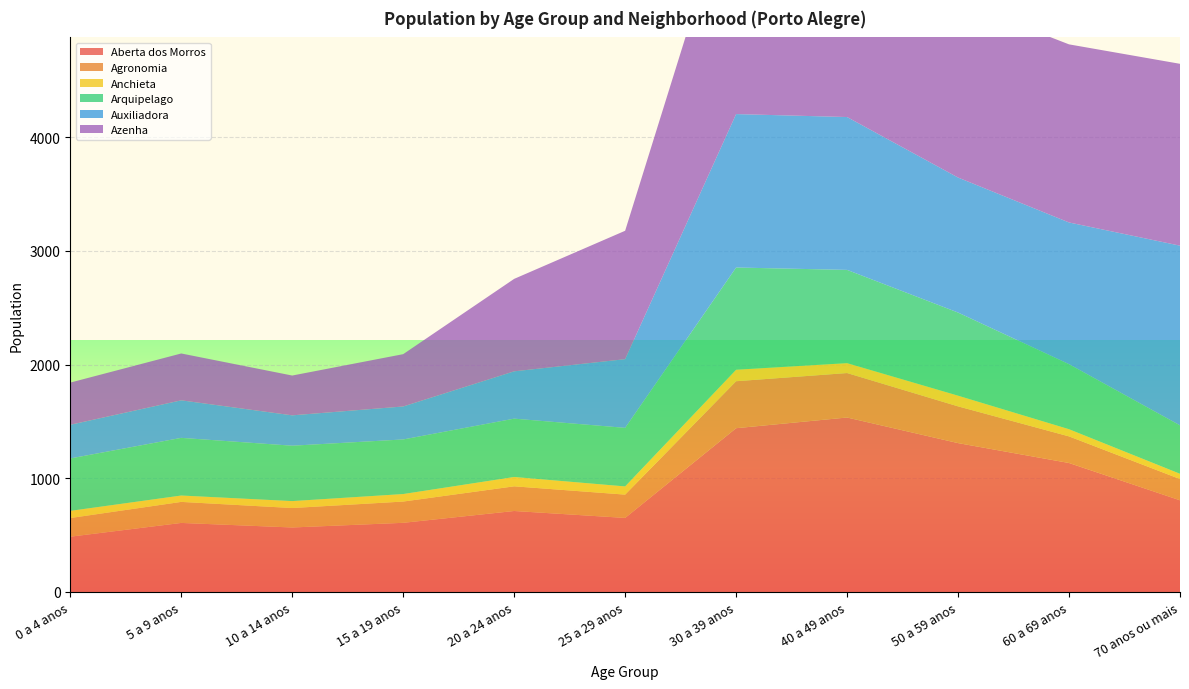

Reading left to right, list all the values displayed in this chart.

Aberta dos Morros: 0 a 4 anos=486	5 a 9 anos=607	10 a 14 anos=567	15 a 19 anos=608	20 a 24 anos=712	25 a 29 anos=651	30 a 39 anos=1440	40 a 49 anos=1534	50 a 59 anos=1309	60 a 69 anos=1134	70 anos ou mais=806
Agronomia: 0 a 4 anos=164	5 a 9 anos=185	10 a 14 anos=171	15 a 19 anos=187	20 a 24 anos=217	25 a 29 anos=205	30 a 39 anos=413	40 a 49 anos=391	50 a 59 anos=323	60 a 69 anos=234	70 anos ou mais=187
Anchieta: 0 a 4 anos=63	5 a 9 anos=56	10 a 14 anos=61	15 a 19 anos=66	20 a 24 anos=82	25 a 29 anos=72	30 a 39 anos=101	40 a 49 anos=87	50 a 59 anos=94	60 a 69 anos=63	70 anos ou mais=46
Arquipelago: 0 a 4 anos=461	5 a 9 anos=507	10 a 14 anos=487	15 a 19 anos=480	20 a 24 anos=513	25 a 29 anos=515	30 a 39 anos=899	40 a 49 anos=820	50 a 59 anos=731	60 a 69 anos=572	70 anos ou mais=426
Auxiliadora: 0 a 4 anos=296	5 a 9 anos=330	10 a 14 anos=267	15 a 19 anos=290	20 a 24 anos=416	25 a 29 anos=604	30 a 39 anos=1349	40 a 49 anos=1344	50 a 59 anos=1187	60 a 69 anos=1246	70 anos ou mais=1580
Azenha: 0 a 4 anos=371	5 a 9 anos=412	10 a 14 anos=350	15 a 19 anos=460	20 a 24 anos=813	25 a 29 anos=1129	30 a 39 anos=2104	40 a 49 anos=1711	50 a 59 anos=1549	60 a 69 anos=1566	70 anos ou mais=1599